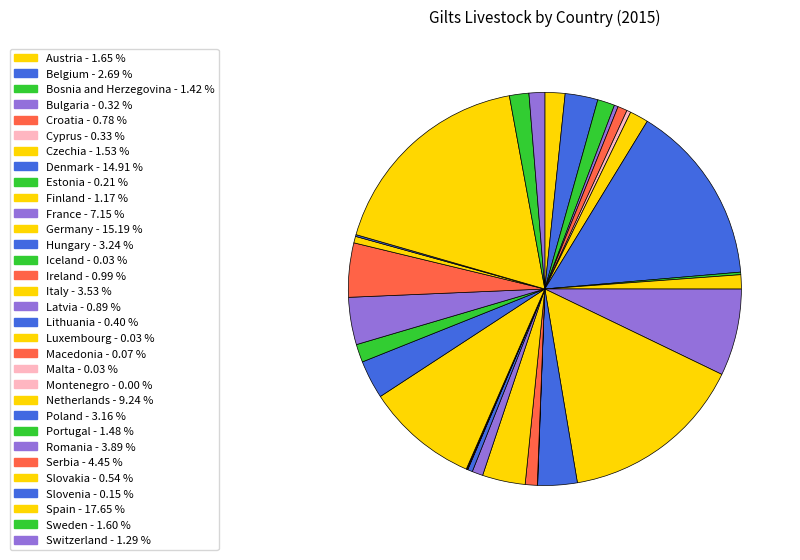

Which slice is the largest?

Spain